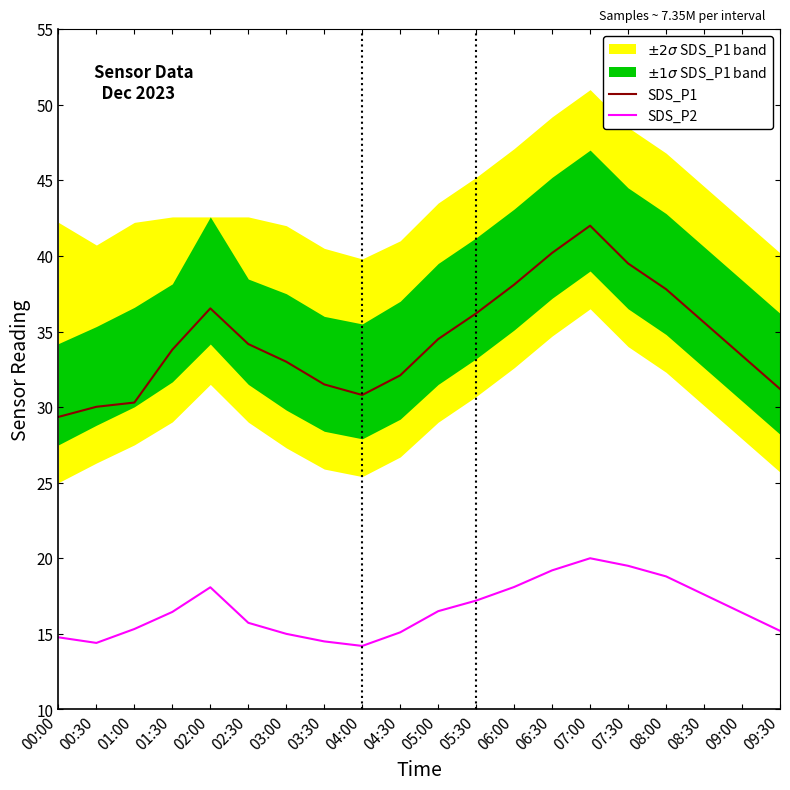

True or false: SDS_P2 and SDS_P1 intersect in this chart.

False